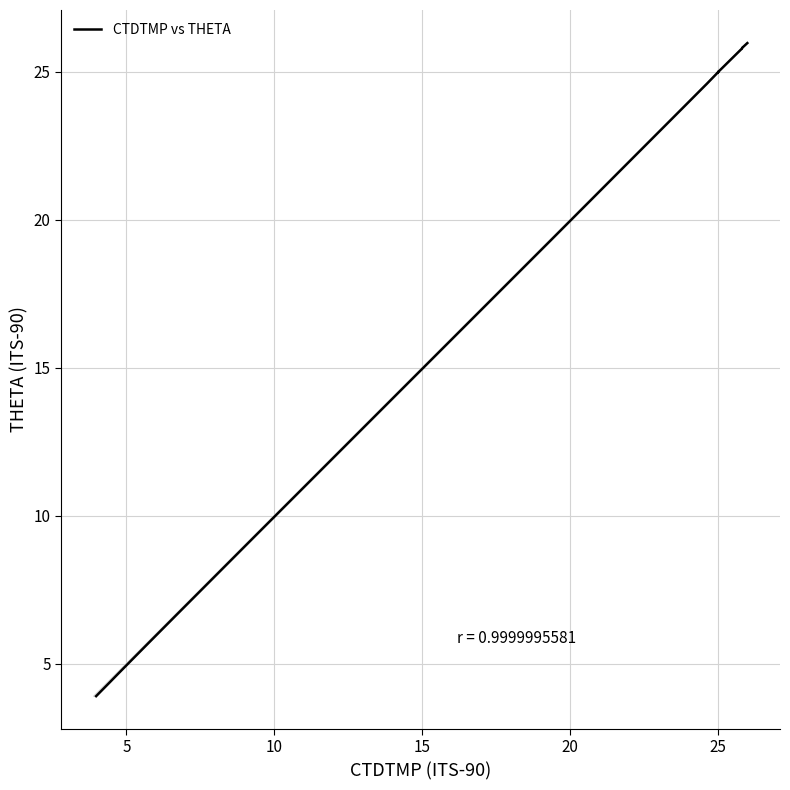

What is the greatest value displayed?

26.0